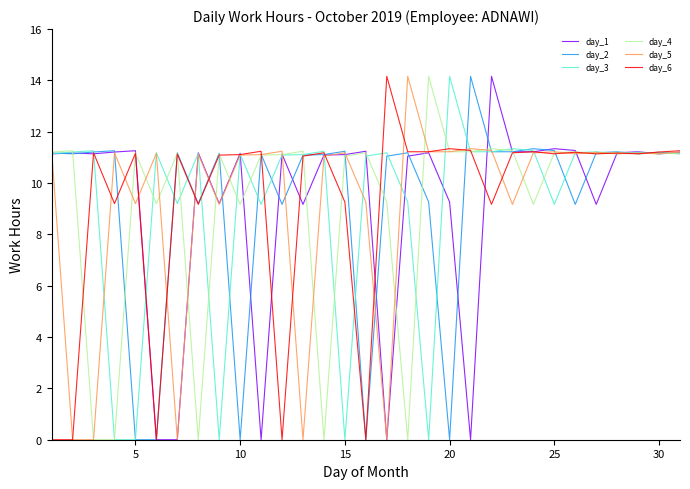

True or false: day_3 has more than 2 interior local peaks.

True